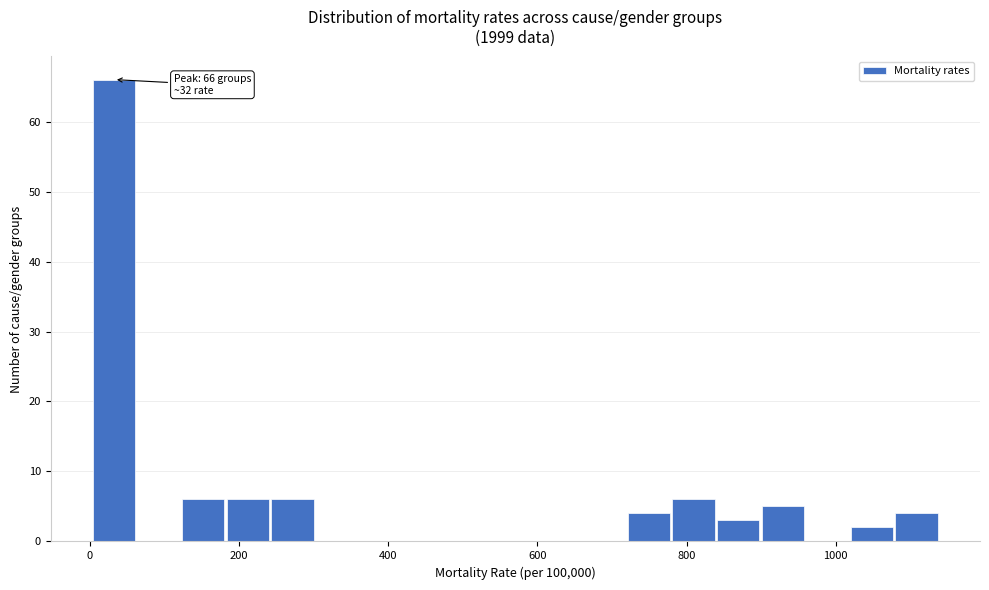

Around what value on the x-axis is the tallest bar? Give the approximate position of its centre, as read against the axis.

40